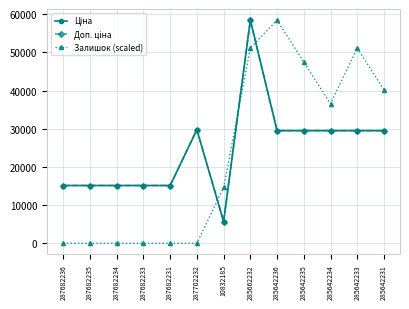

Does the chart have visible grid lines?

Yes